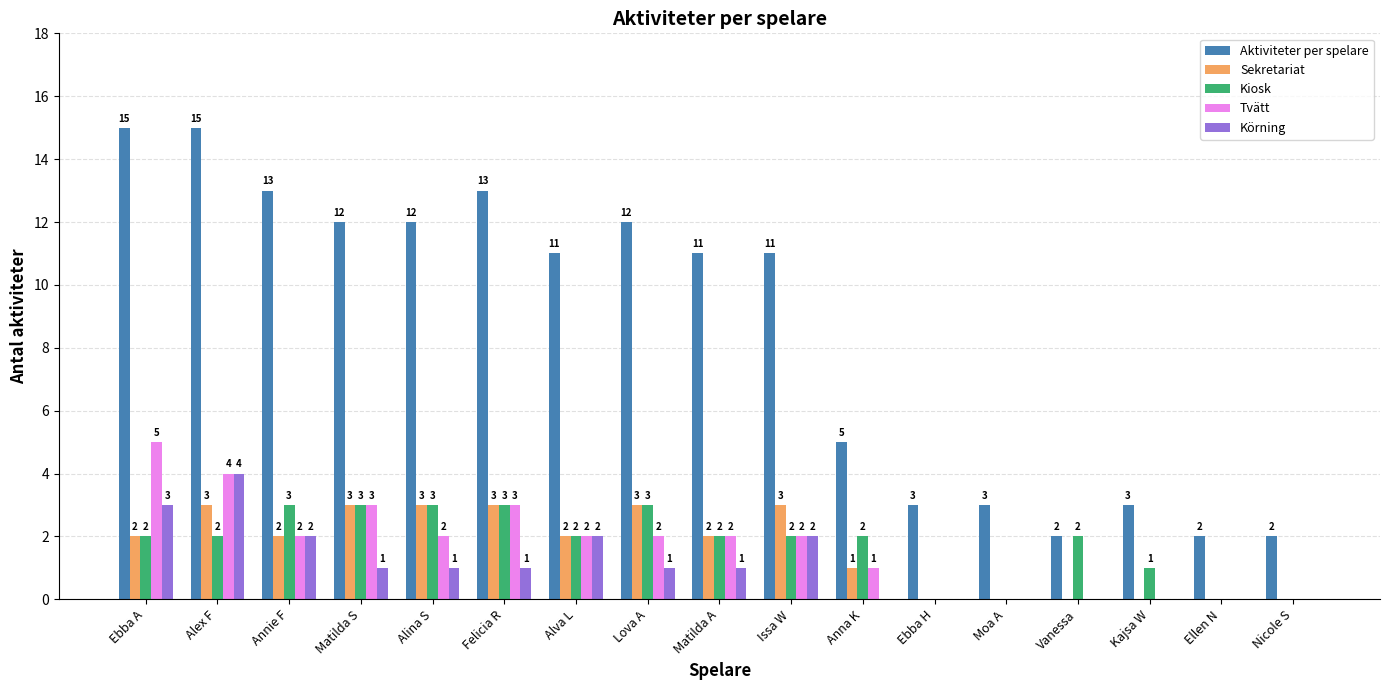

What is the sum of all Tvätt values?

28